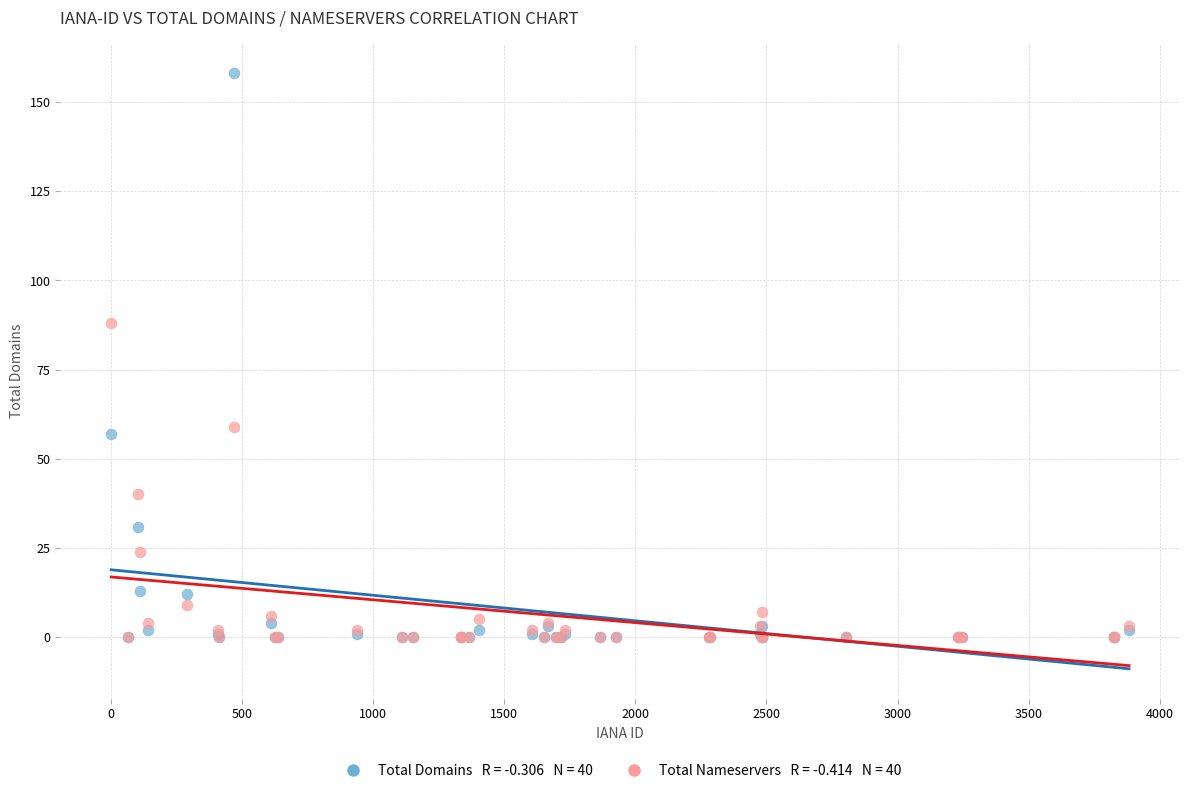

Across all series, what Y value is closest to 79?

88